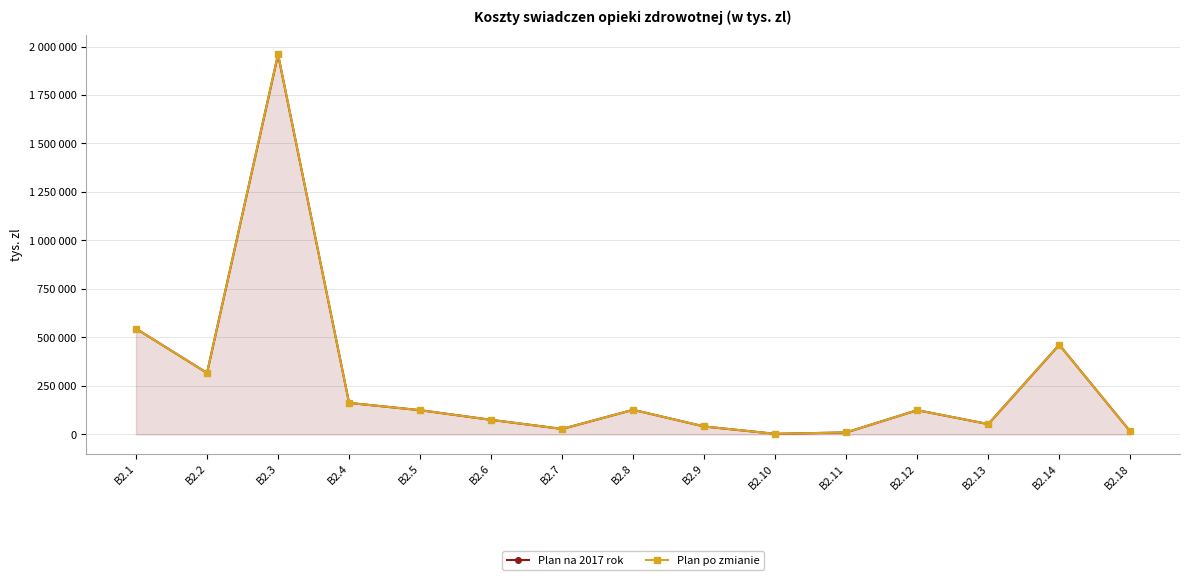

Reading right to left, what are all the values shown in this chart?

Plan na 2017 rok: 15510	462588	53613	125438	10583	3387	41312	127230	28597	75482	125328	162926	1958964	317228	545716
Plan po zmianie: 15510	462588	53613	125438	10583	3387	41312	127230	28597	75482	125328	162926	1960797	317228	545716